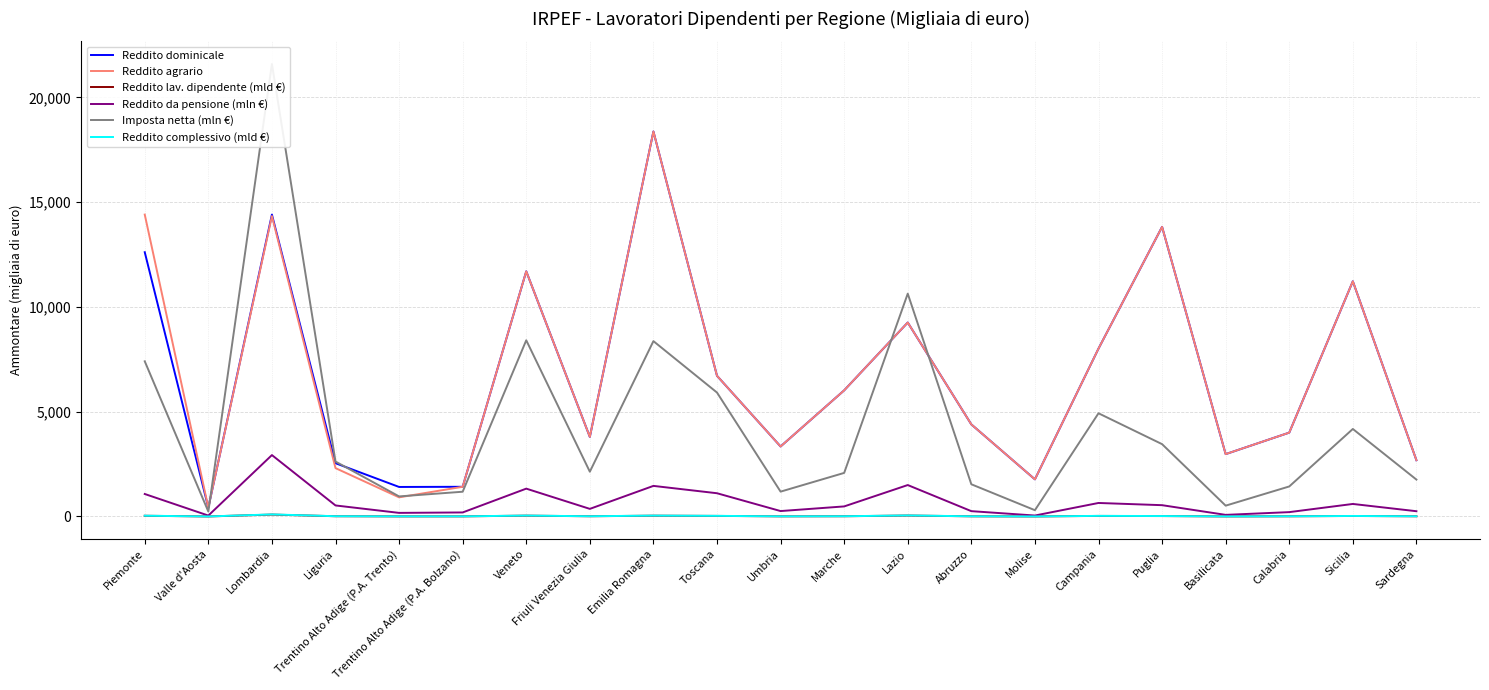

Reading right to left, what are all the values shown in this chart?

Reddito dominicale: 2686.0	11226.0	4002.0	2976.0	13824.0	8013.0	1772.0	4395.0	9258.0	6020.0	3341.0	6714.0	18376.0	3798.0	11701.0	1417.0	1409.0	2543.0	14410.0	419.0	12614.0
Reddito agrario: 2686.0	11226.0	4002.0	2976.0	13824.0	8013.0	1772.0	4395.0	9258.0	6020.0	3341.0	6714.0	18376.0	3798.0	11701.0	1417.0	913.0	2308.0	14339.0	423.0	14410.0
Reddito lav. dipendente (mld €): 9.2	23.2	8.6	3.0	19.7	26.5	1.6	8.0	44.8	10.4	5.8	27.0	37.6	10.1	39.4	5.2	4.6	11.5	90.4	1.1	33.5
Reddito da pensione (mln €): 250.8	597.8	207.6	76.5	539.2	644.8	45.2	254.1	1500.0	480.1	258.5	1109.2	1459.8	362.9	1328.7	192.3	171.5	526.4	2930.5	43.6	1073.3
Imposta netta (mln €): 1761.0	4176.6	1432.8	516.3	3452.3	4925.9	299.4	1537.0	10636.3	2079.4	1185.6	5914.9	8369.7	2136.9	8410.0	1181.3	957.4	2622.6	21598.5	233.8	7406.7
Reddito complessivo (mld €): 9.9	24.9	9.1	3.2	21.3	28.6	1.8	8.7	49.2	11.5	6.4	30.0	41.3	11.0	43.1	5.8	5.1	12.7	98.6	1.2	36.5